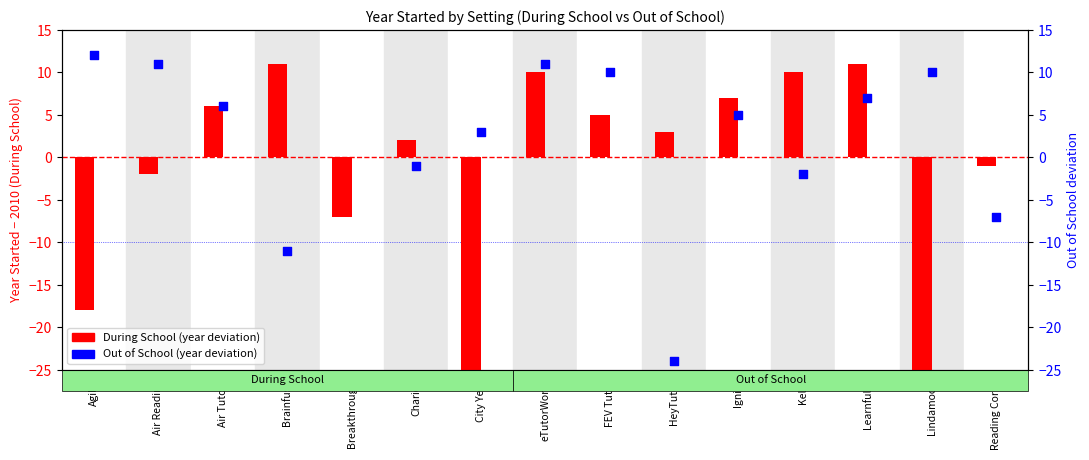

Is the value of Out of School at Kelly greater than the value of During School at Kelly?

No